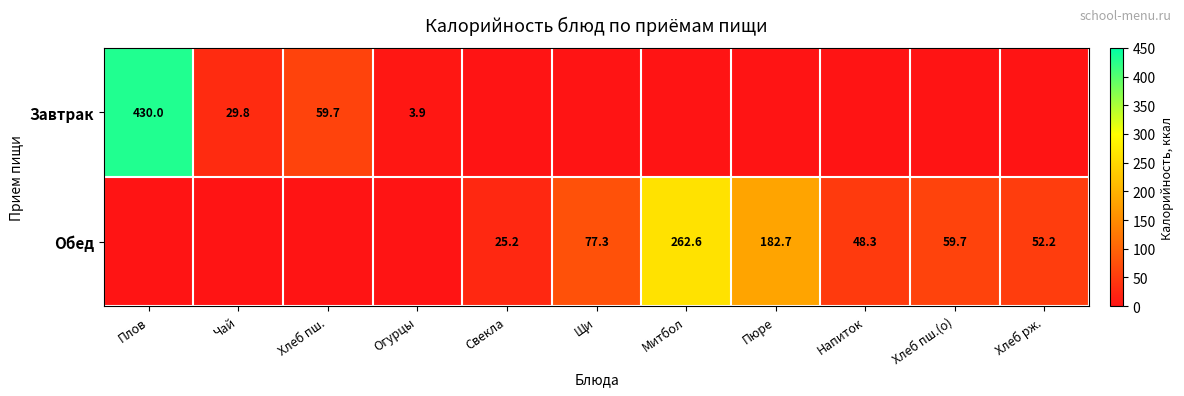

The Обед series shows 59.7 at Хлеб пш.(о). True or false?

True